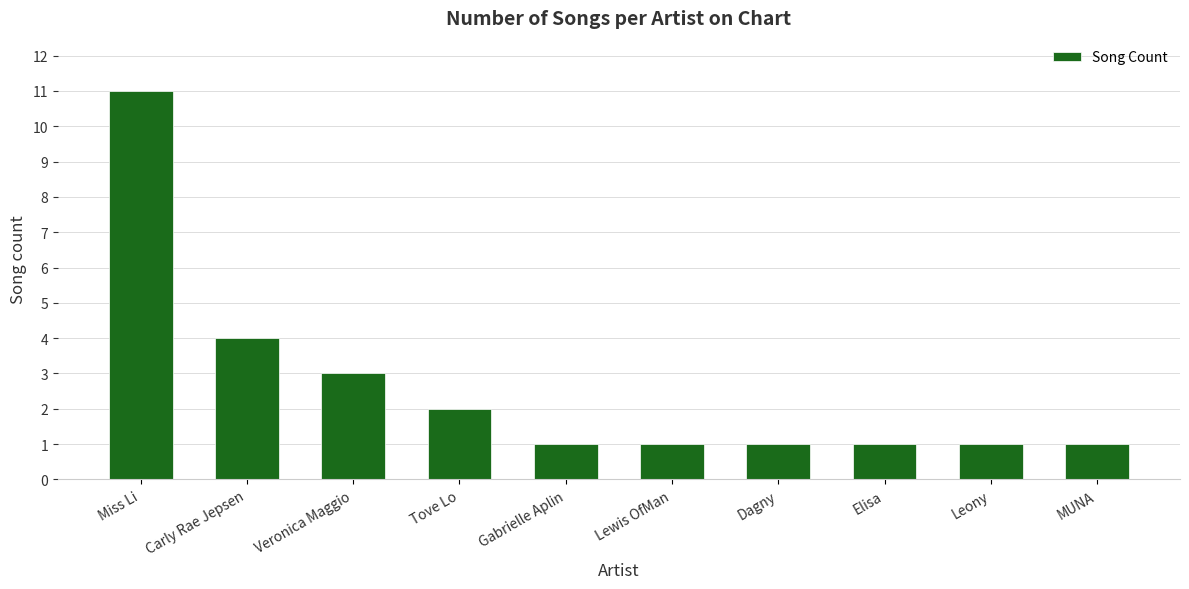

What is the greatest value displayed?

11